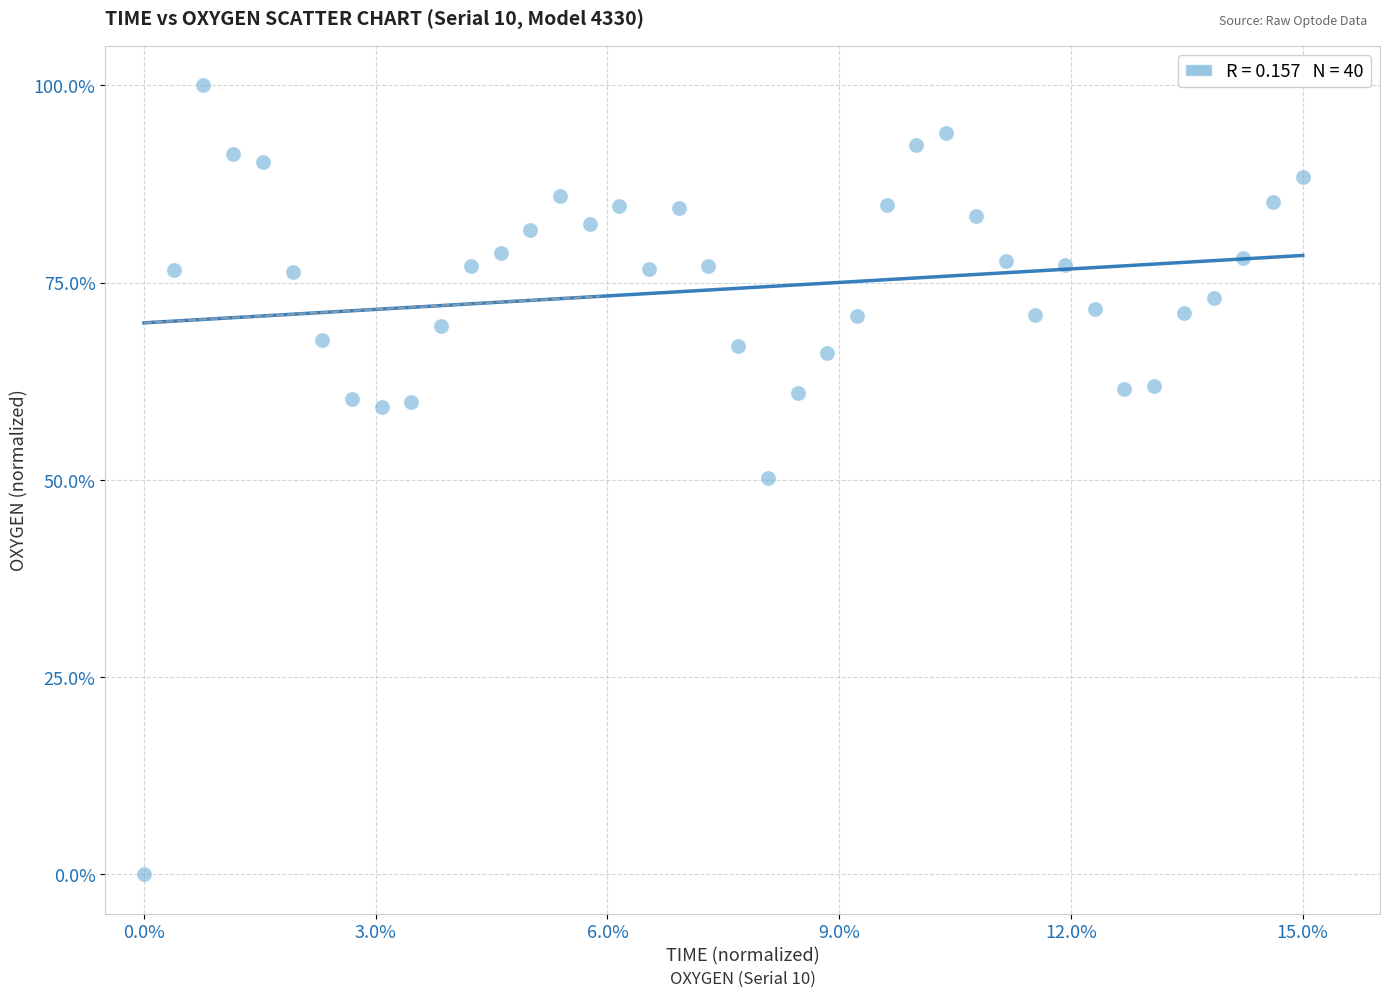

What is the range of X values (max minus min)?

15.0